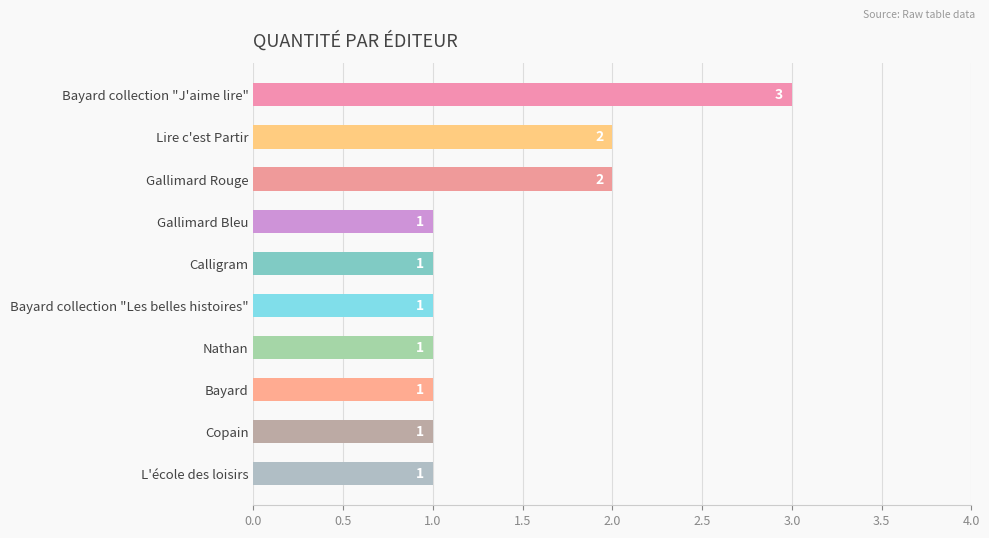

Does the chart contain stacked bars?

No